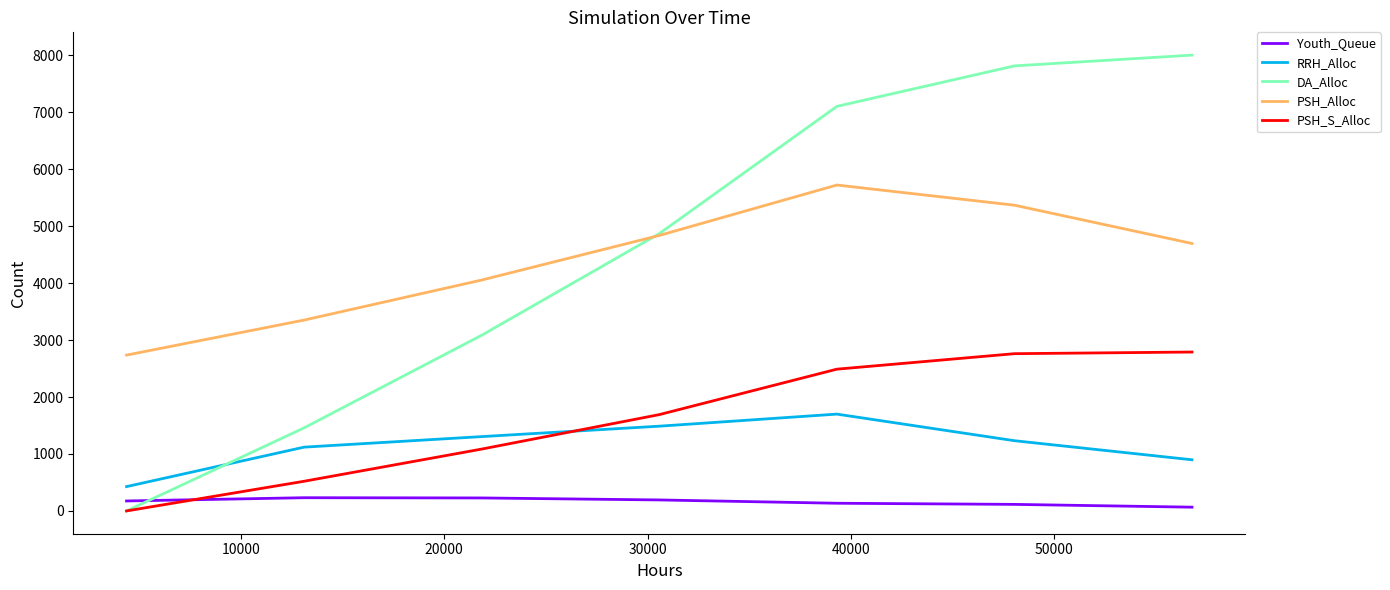

What is the maximum value for PSH_Alloc?

5722